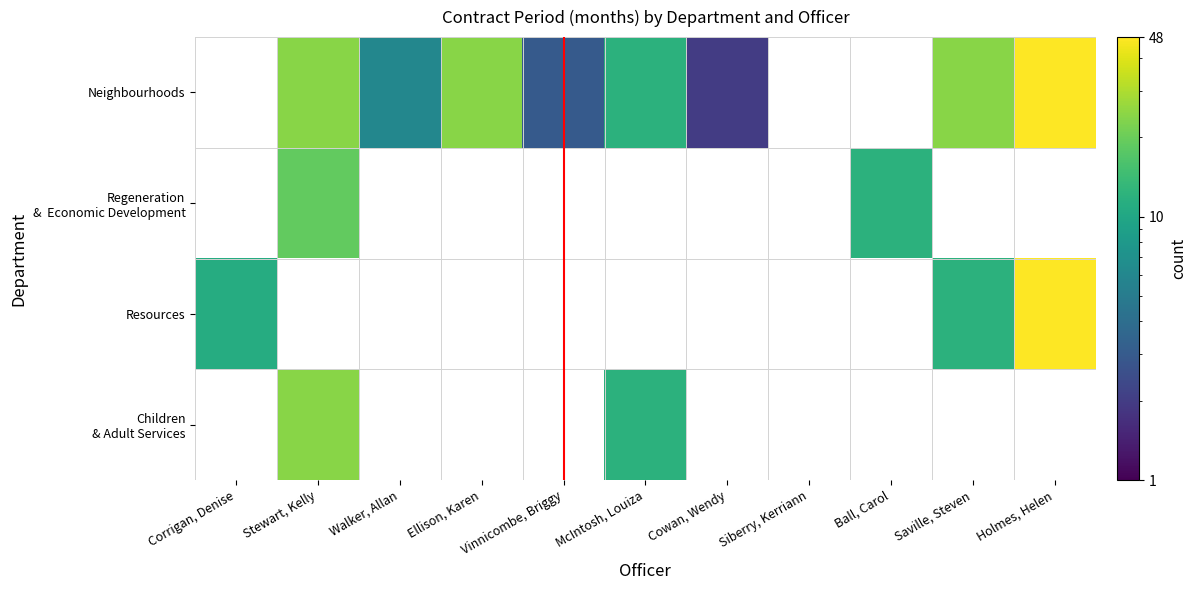

The Neighbourhoods series shows 4 at Vinnicombe, Briggy. True or false?

False